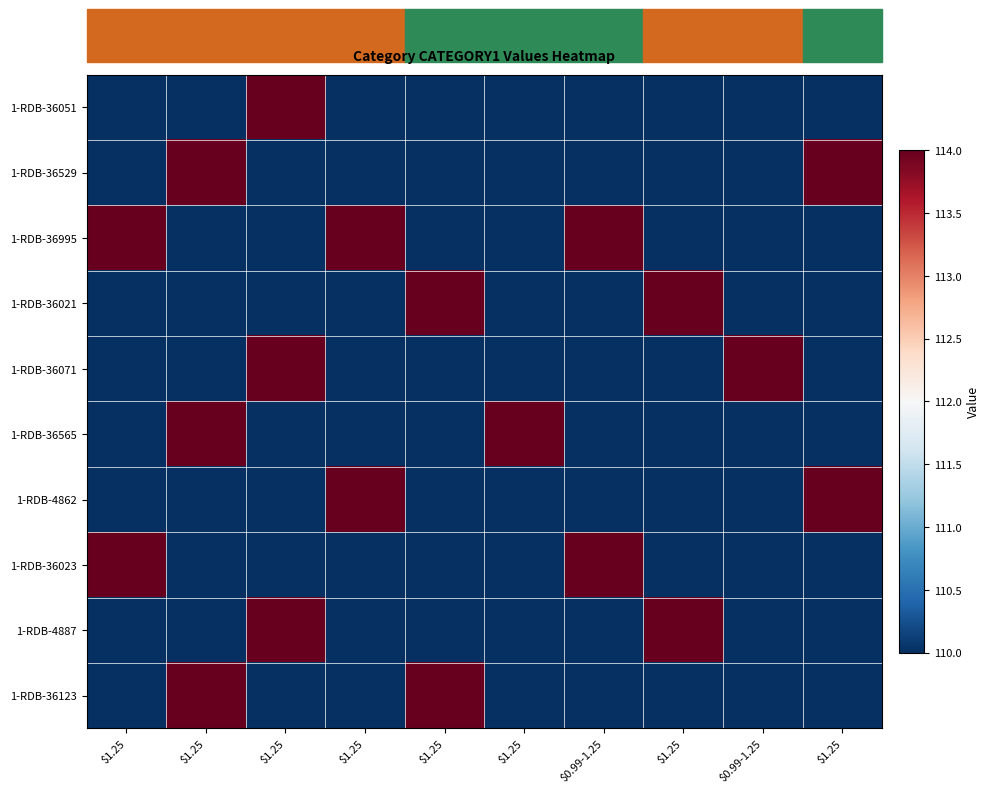

Which series has the largest total across all categories?

1-RDB-36995